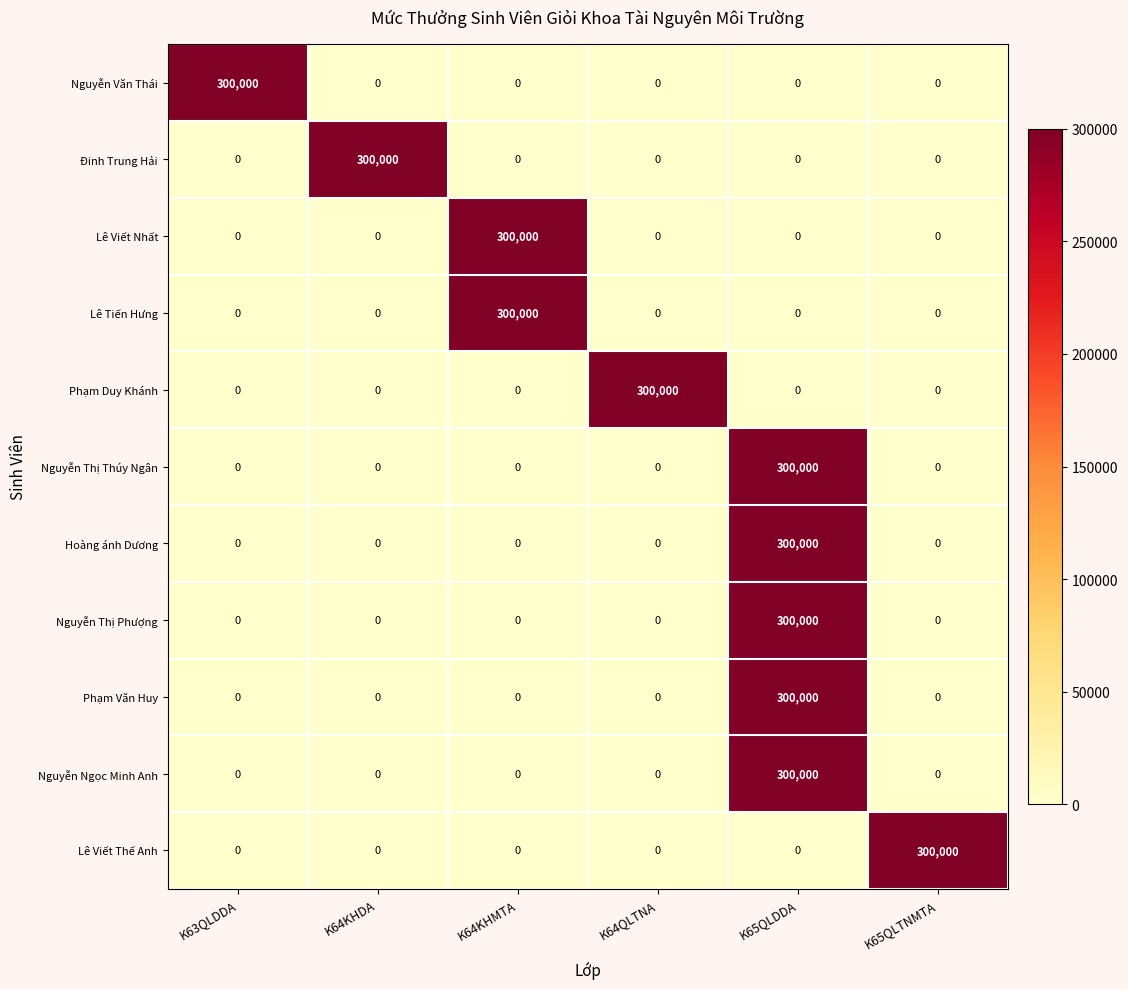

At which label does Hoàng ánh Dương reach its peak?

K65QLDDA